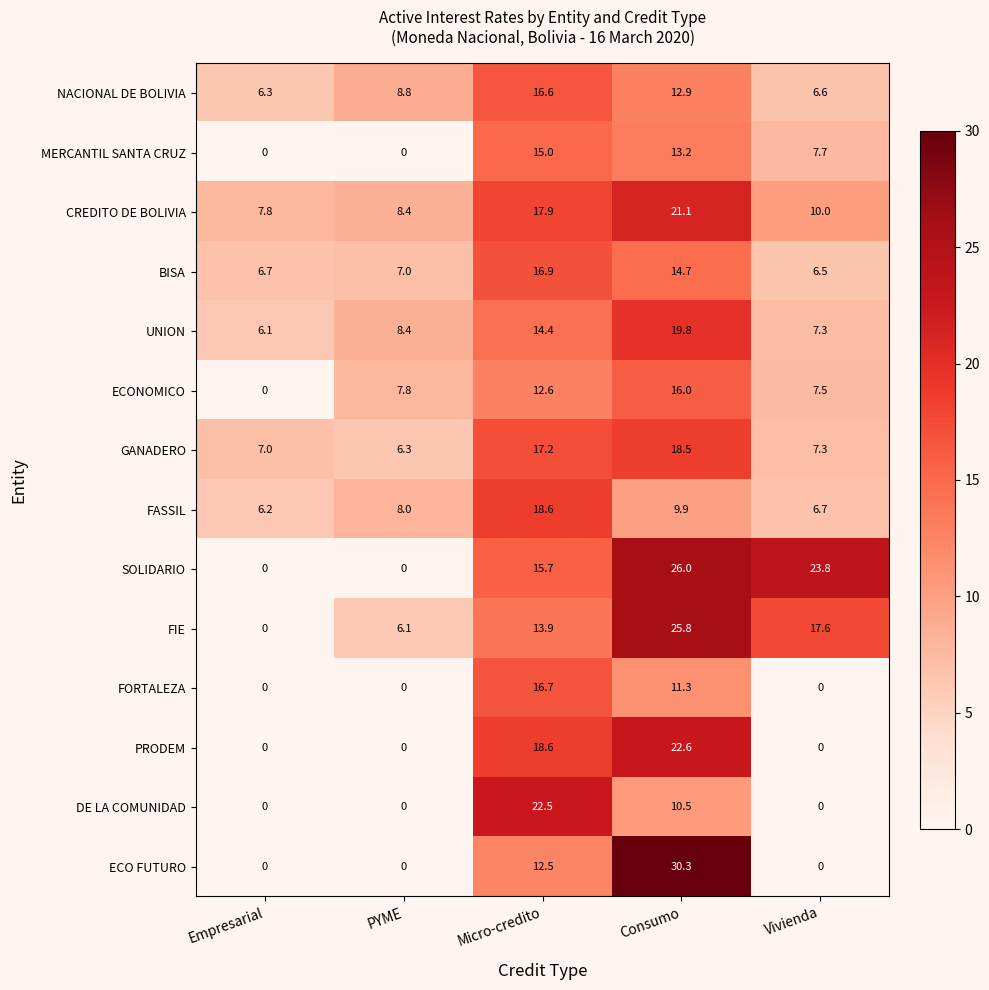

Where is NACIONAL DE BOLIVIA nearest to the value 11?

Consumo